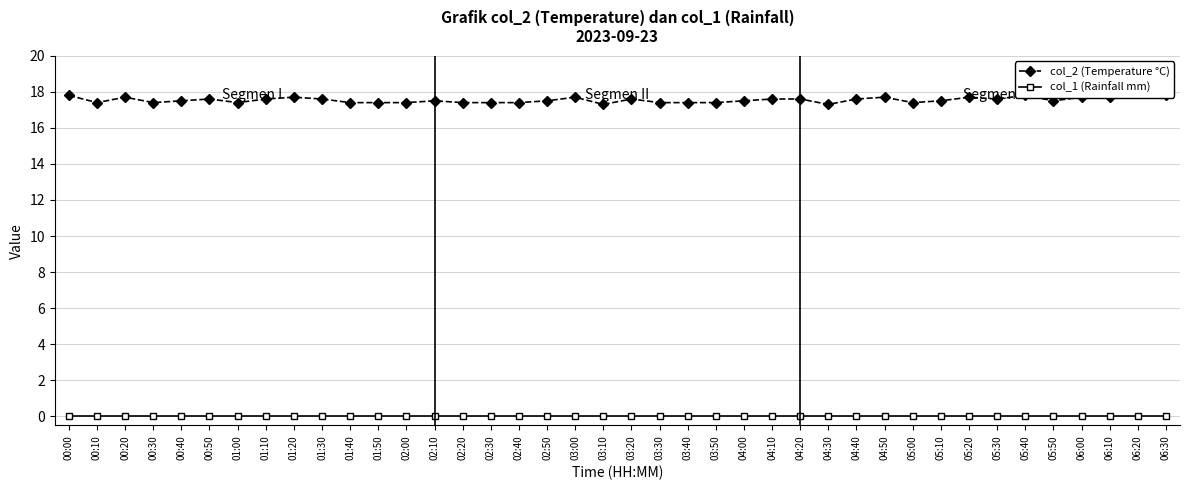

Reading right to left, what are all the values shown in this chart?

col_2 (Temperature °C): 06:30=17.8	06:20=18.1	06:10=17.7	06:00=17.7	05:50=17.5	05:40=17.8	05:30=17.6	05:20=17.7	05:10=17.5	05:00=17.4	04:50=17.7	04:40=17.6	04:30=17.3	04:20=17.6	04:10=17.6	04:00=17.5	03:50=17.4	03:40=17.4	03:30=17.4	03:20=17.6	03:10=17.3	03:00=17.7	02:50=17.5	02:40=17.4	02:30=17.4	02:20=17.4	02:10=17.5	02:00=17.4	01:50=17.4	01:40=17.4	01:30=17.6	01:20=17.7	01:10=17.6	01:00=17.4	00:50=17.6	00:40=17.5	00:30=17.4	00:20=17.7	00:10=17.4	00:00=17.8
col_1 (Rainfall mm): 06:30=0.0	06:20=0.0	06:10=0.0	06:00=0.0	05:50=0.0	05:40=0.0	05:30=0.0	05:20=0.0	05:10=0.0	05:00=0.0	04:50=0.0	04:40=0.0	04:30=0.0	04:20=0.0	04:10=0.0	04:00=0.0	03:50=0.0	03:40=0.0	03:30=0.0	03:20=0.0	03:10=0.0	03:00=0.0	02:50=0.0	02:40=0.0	02:30=0.0	02:20=0.0	02:10=0.0	02:00=0.0	01:50=0.0	01:40=0.0	01:30=0.0	01:20=0.0	01:10=0.0	01:00=0.0	00:50=0.0	00:40=0.0	00:30=0.0	00:20=0.0	00:10=0.0	00:00=0.0